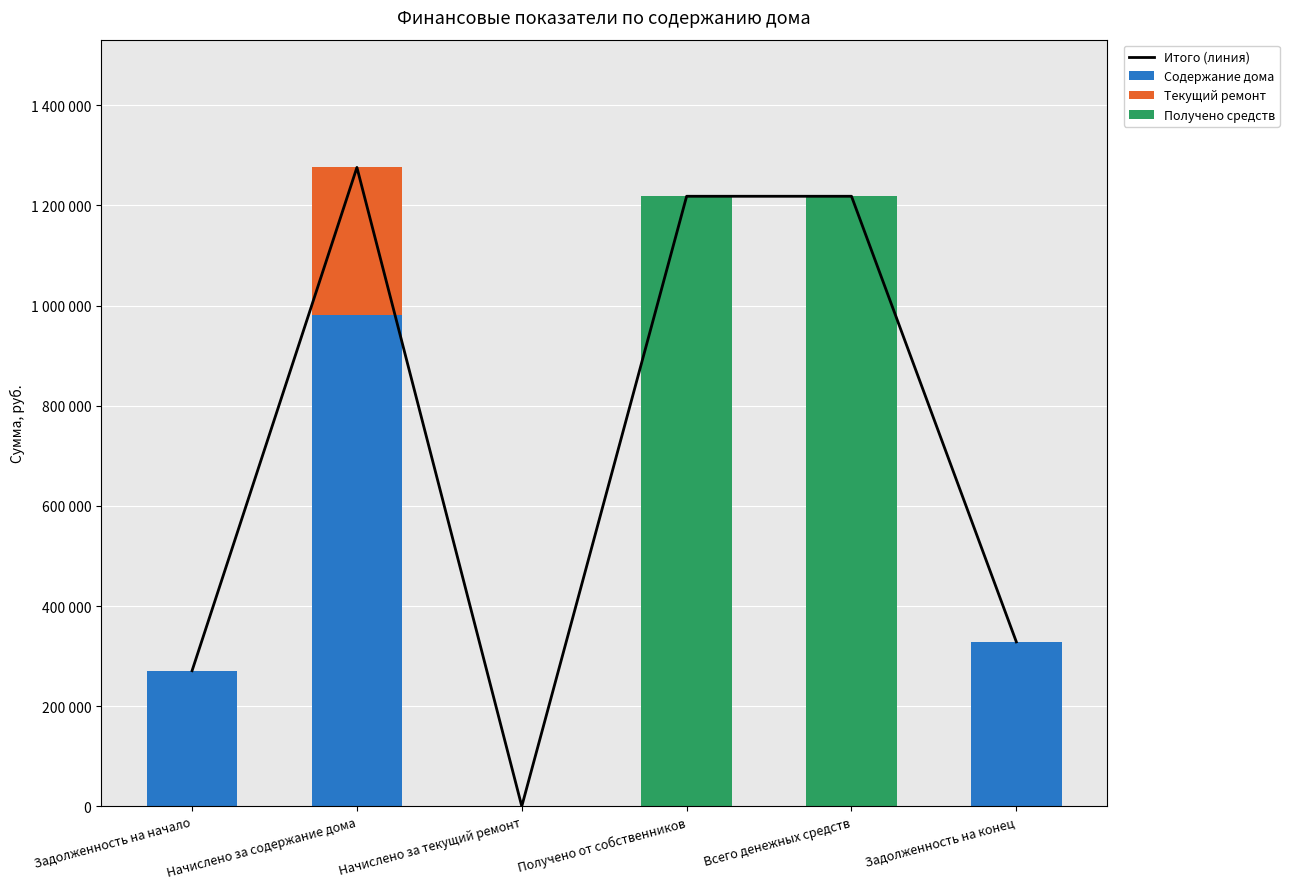

At which category does the chart reach its peak across all series?

Начислено за содержание дома